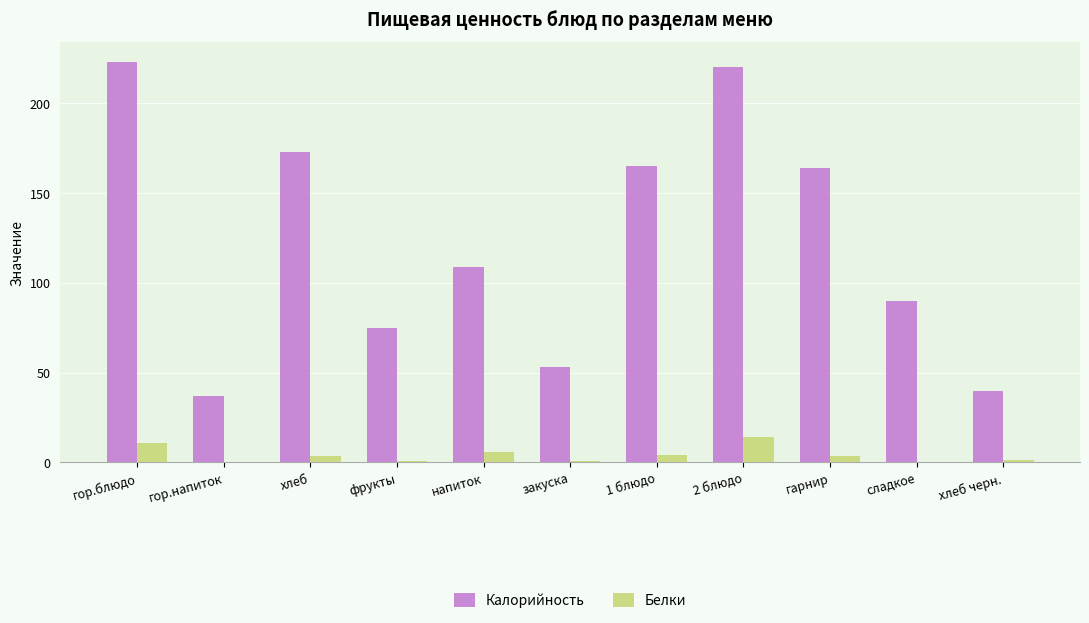

Which series has the largest total across all categories?

Калорийность